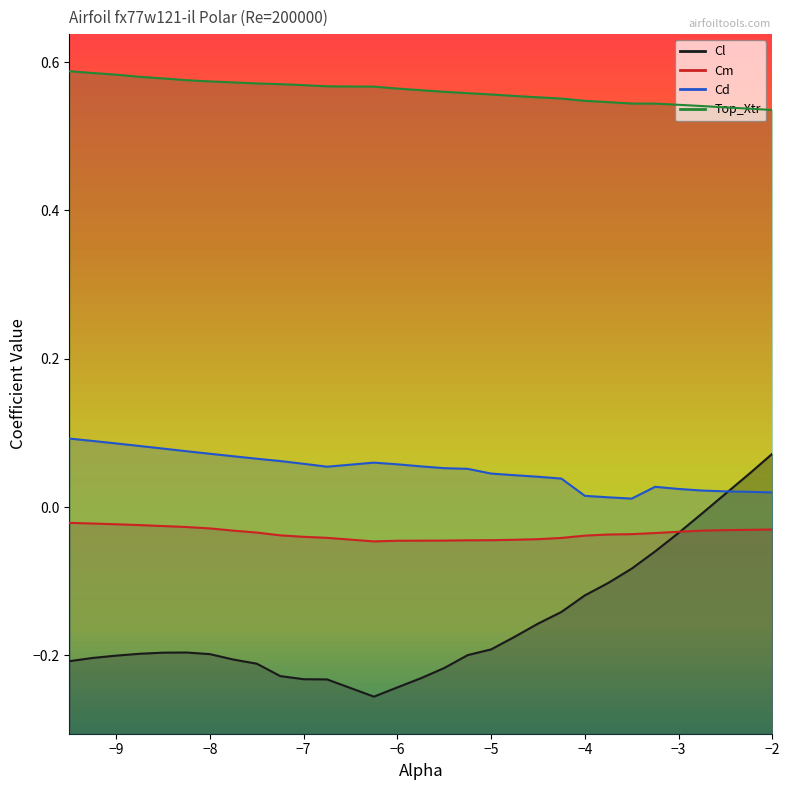

The Top_Xtr series shows 0.6 at -9.5. True or false?

True